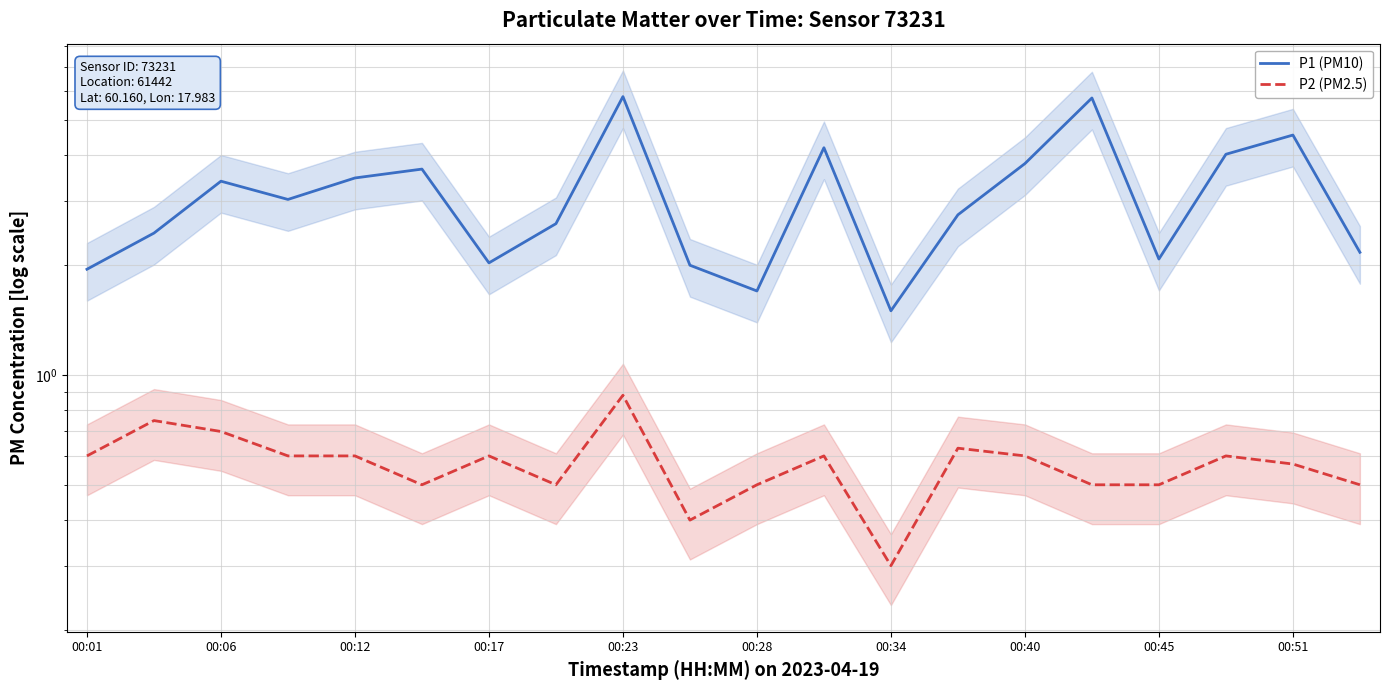

What is the maximum value shown in the chart?

5.8